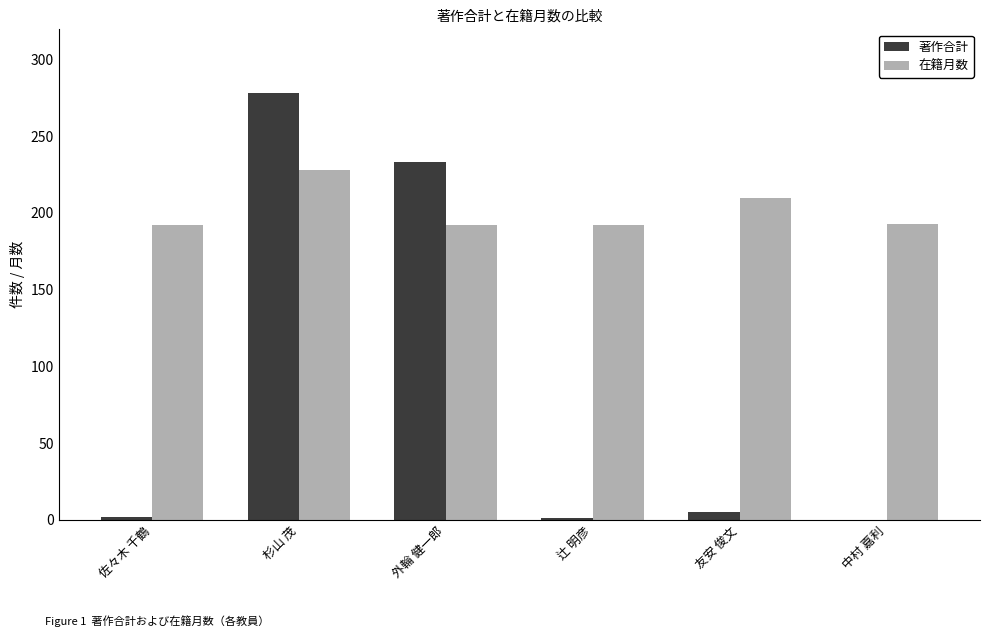

What is the sum of all 在籍月数 values?

1207